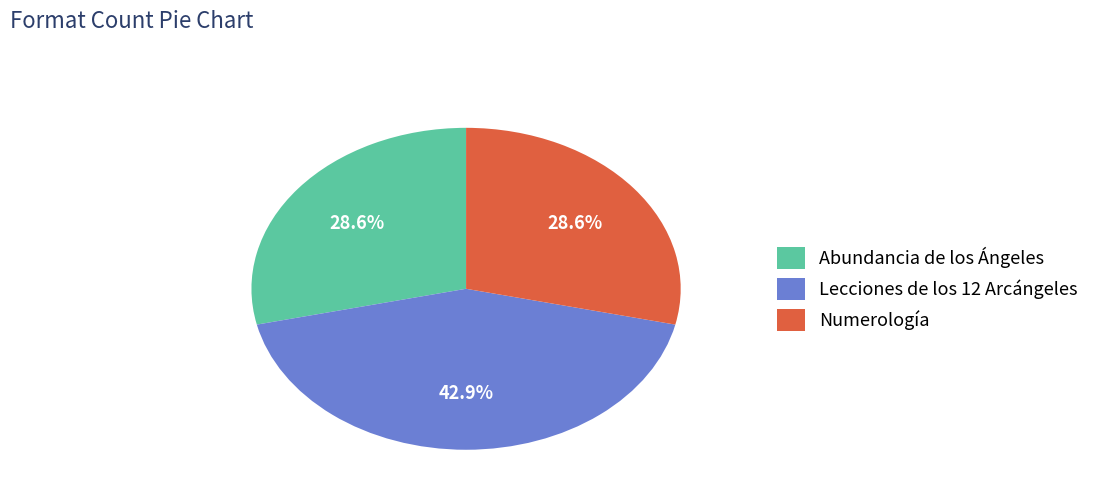

How many segments does this pie chart have?

3